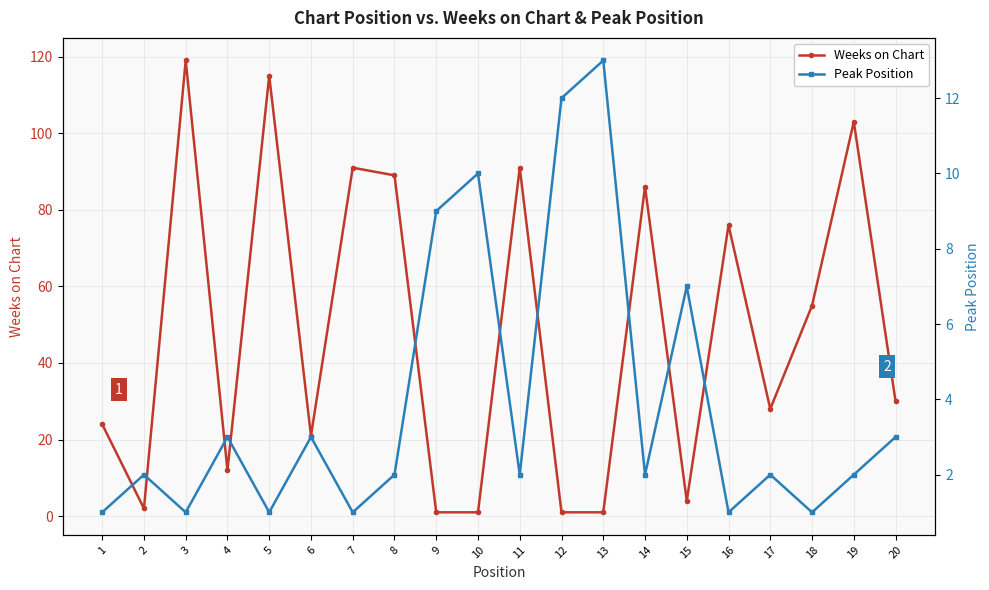

Where do Weeks on Chart and Peak Position first cross each other?

8 and 9